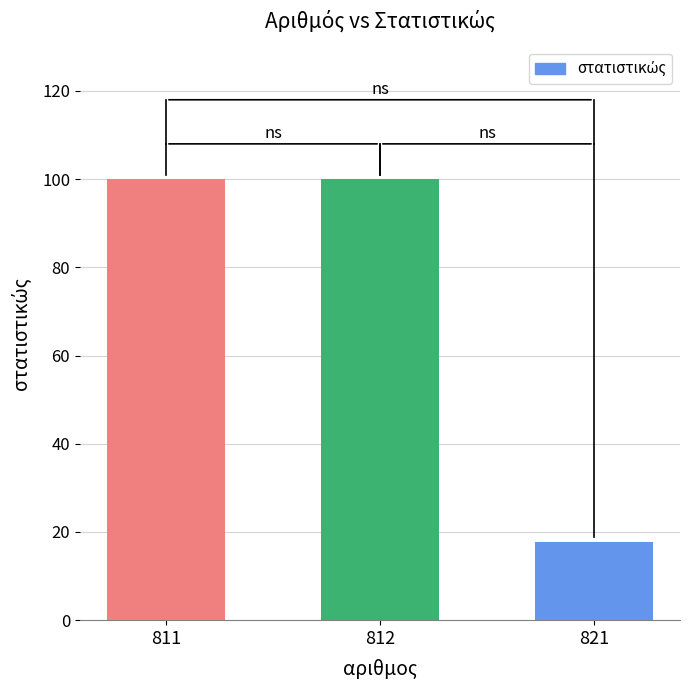

Read the value at 821.

17.8